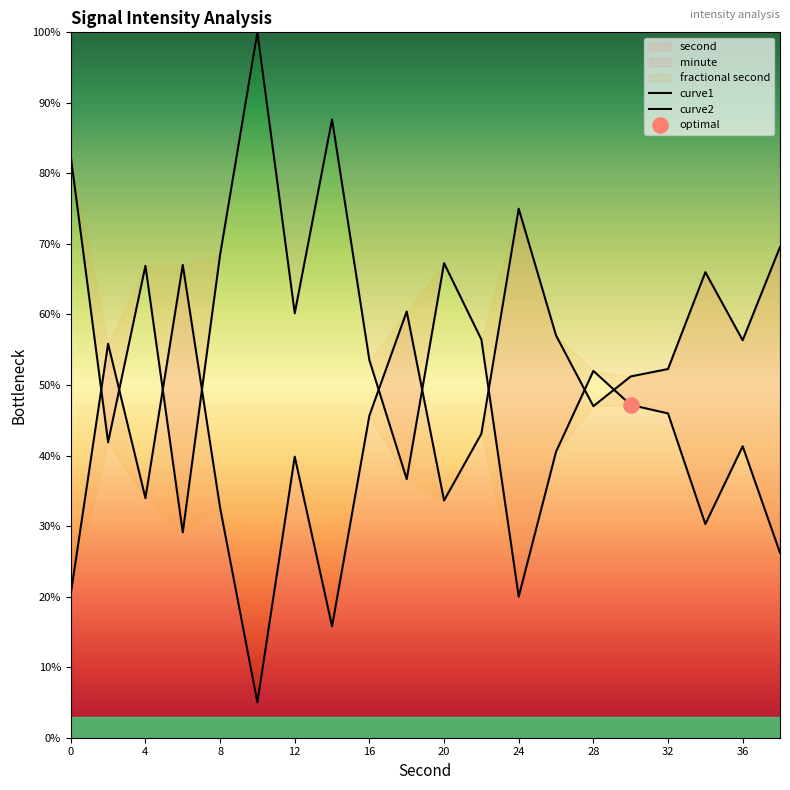

Which series reaches the maximum Y coordinate?

curve1